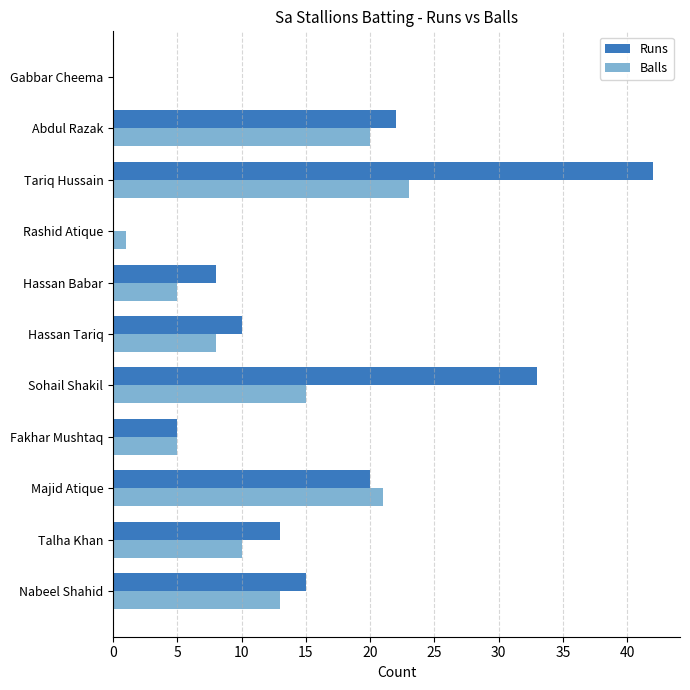

True or false: Balls has a value of 7 at Majid Atique.

False